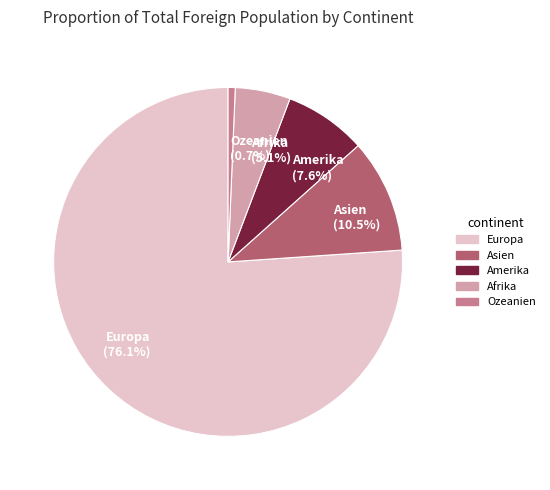

How many segments does this pie chart have?

5